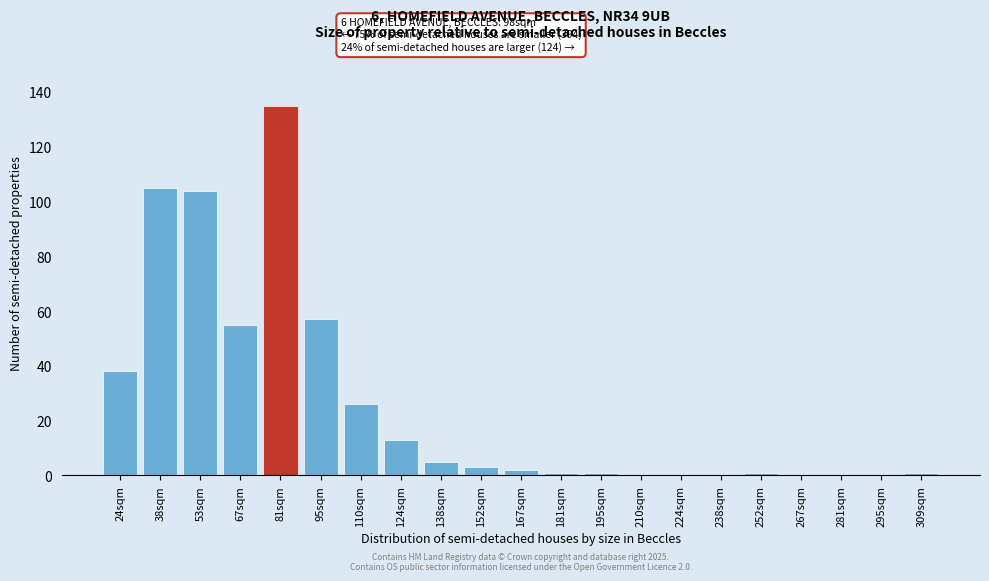

Reading left to right, transcribe all the data shown in this chart.

24sqm=38	38sqm=105	53sqm=104	67sqm=55	81sqm=135	95sqm=57	110sqm=26	124sqm=13	138sqm=5	152sqm=3	167sqm=2	181sqm=1	195sqm=1	210sqm=0	224sqm=0	238sqm=0	252sqm=1	267sqm=0	281sqm=0	295sqm=0	309sqm=1